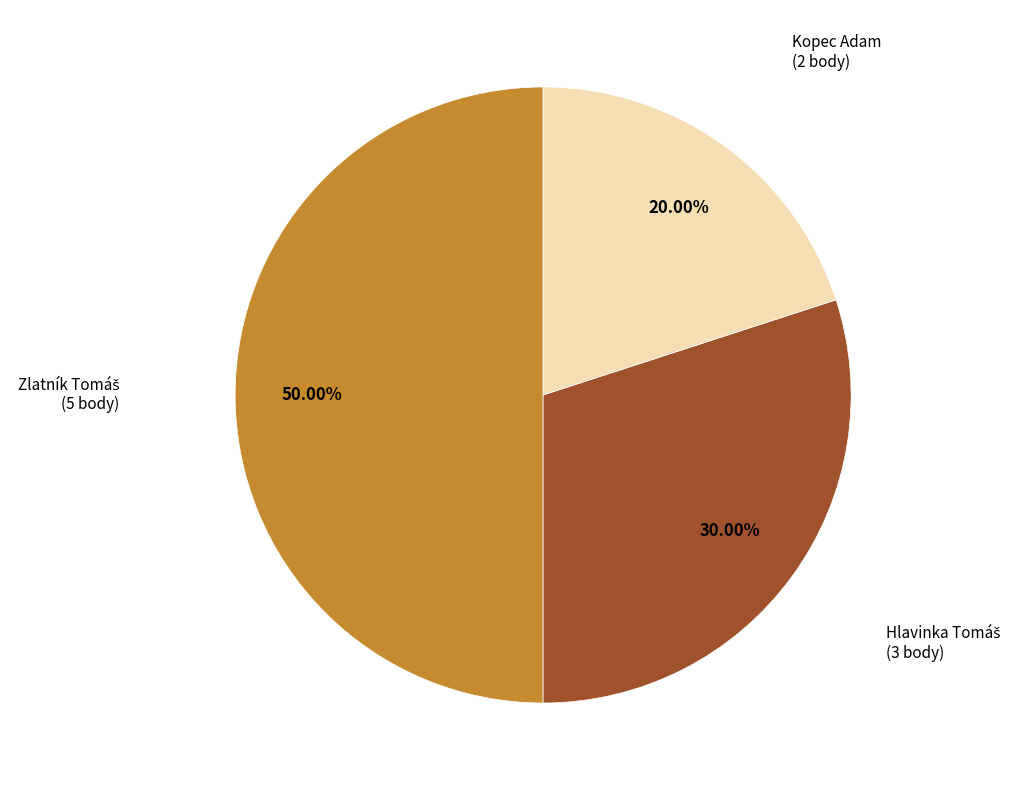

Which category has the smallest portion of the pie?

Kopec Adam